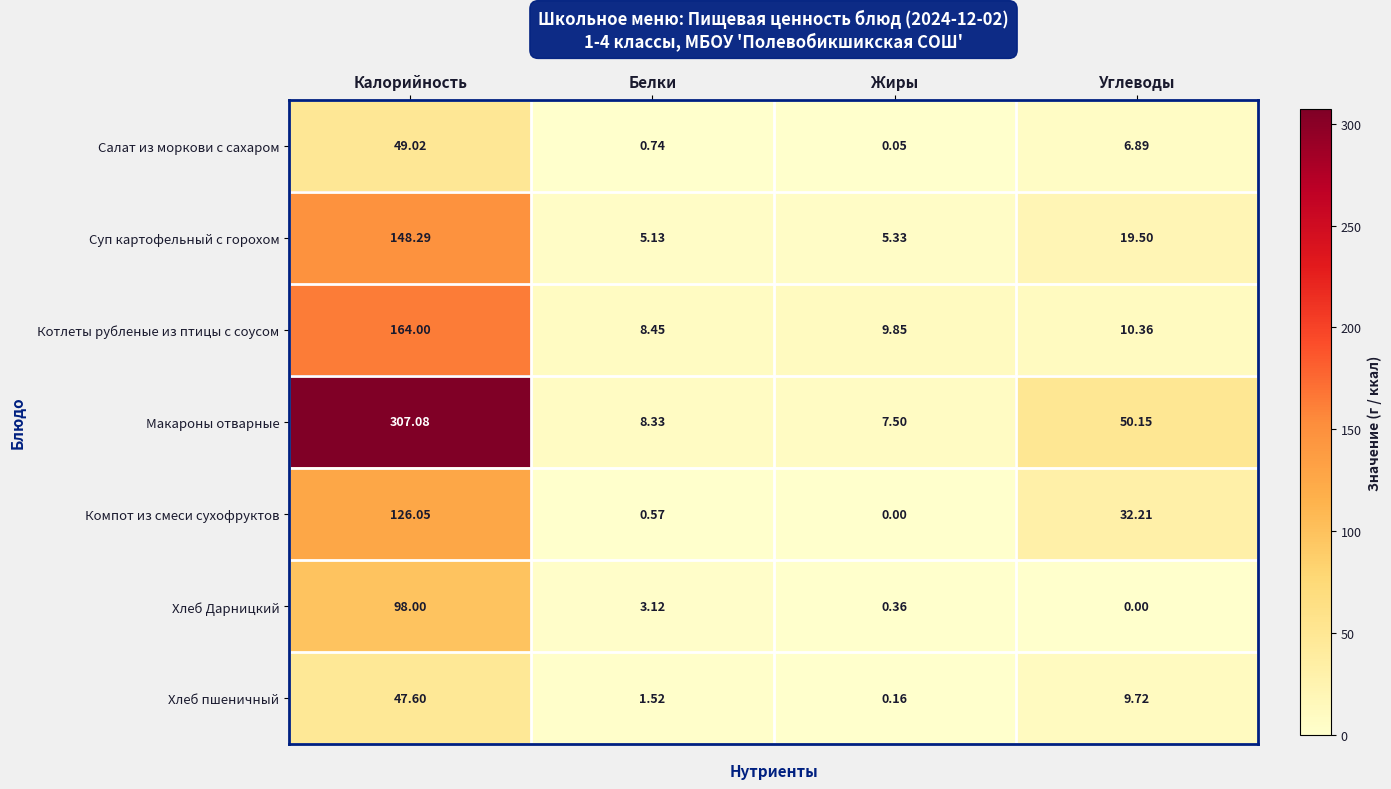

How many values in the Компот из смеси сухофруктов series are below 32?

2